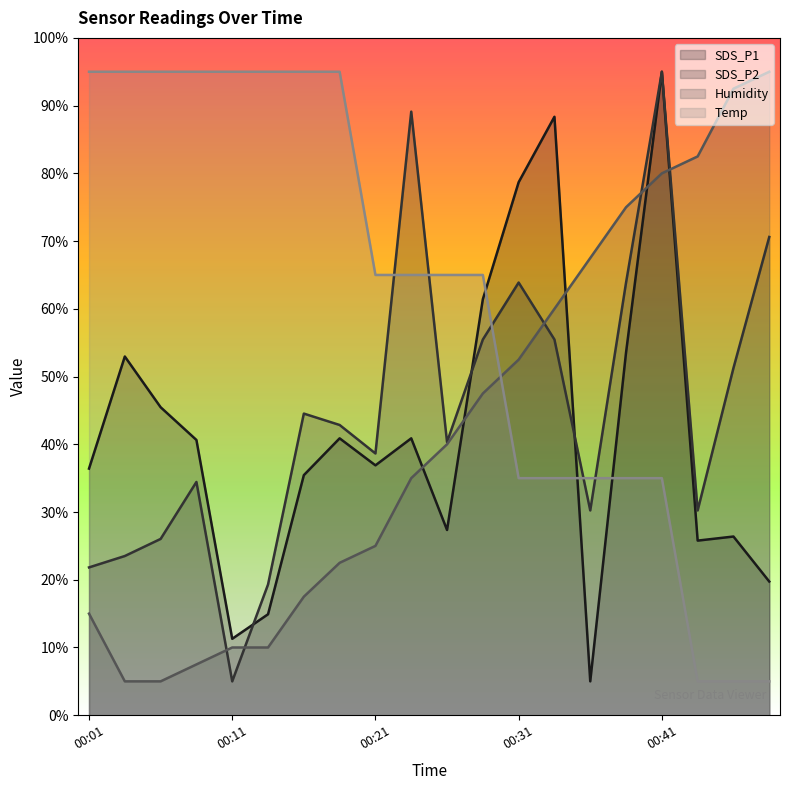

The value of Humidity at 00:41 is 32.6. True or false?

False